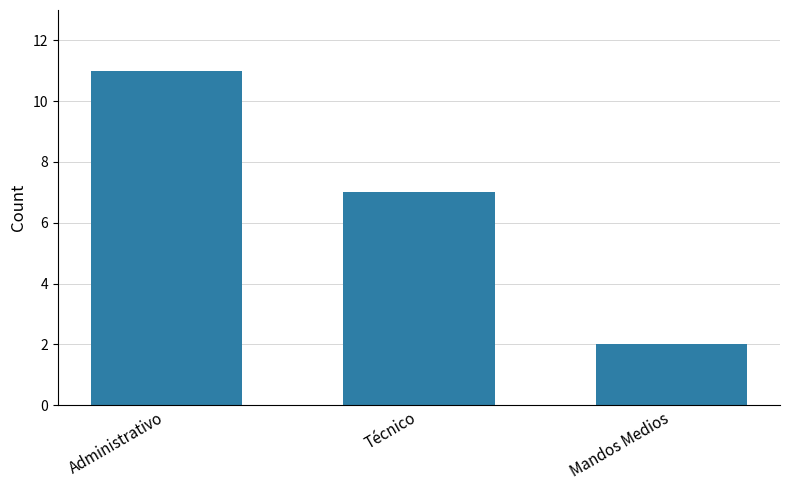

How many data points are less than 7?

1